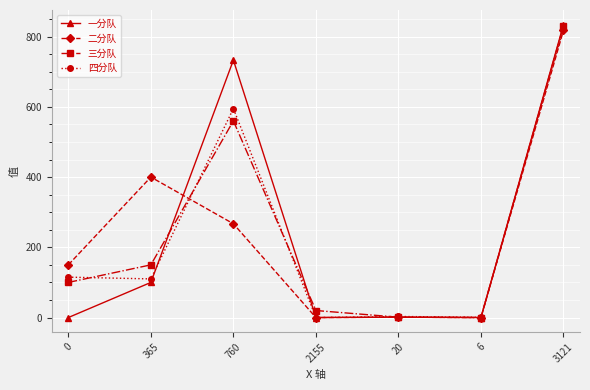

How many values in the 二分队 series are below 150?

3